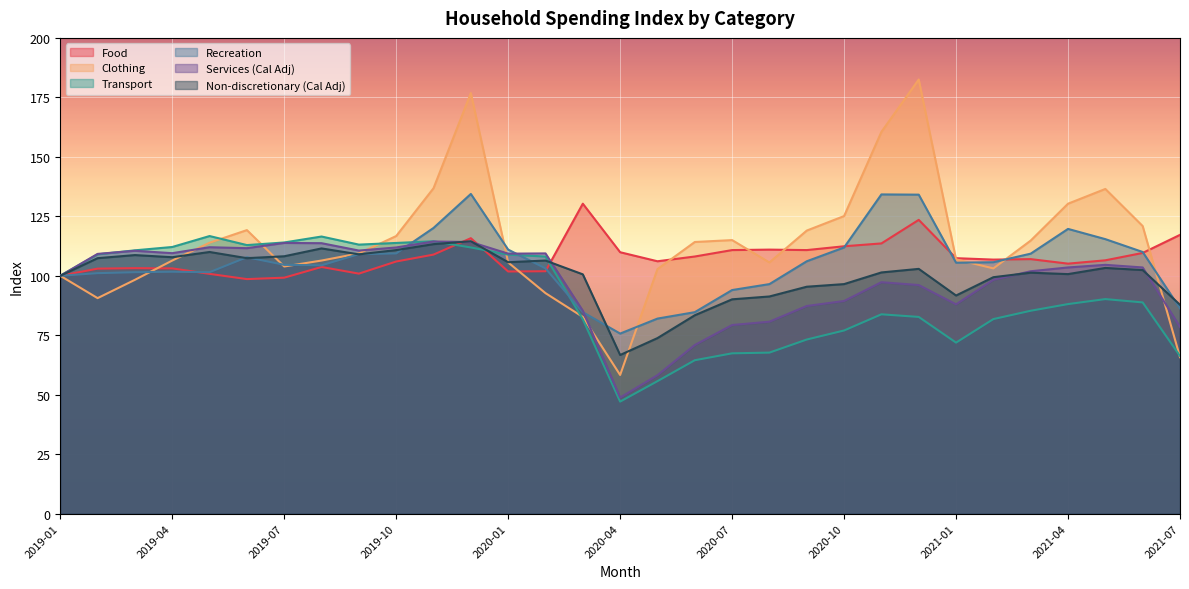

The Recreation series shows 58.8 at 2019-07. True or false?

False